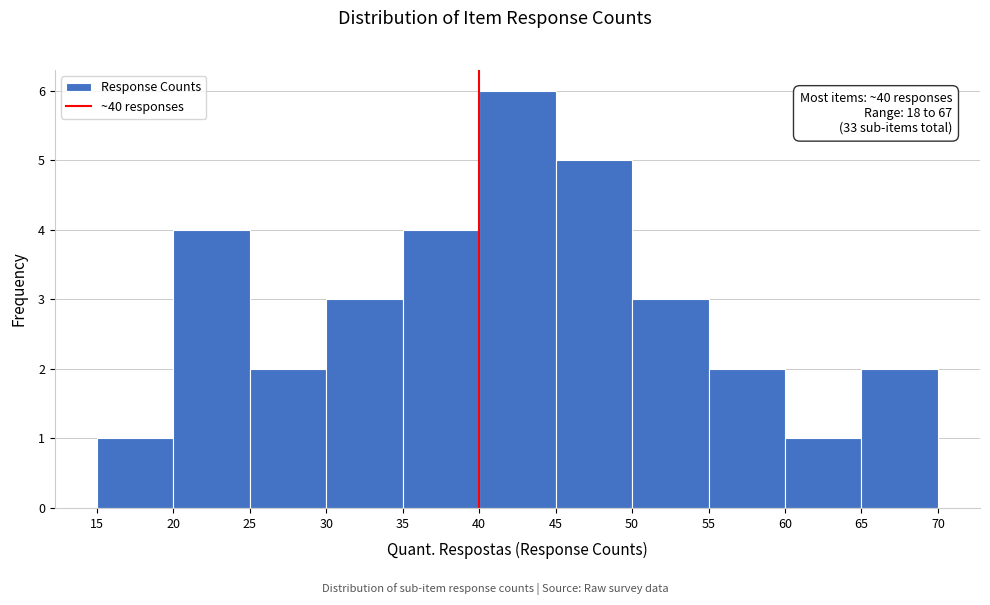

Which range on the x-axis has the tallest bar?

40 to 45